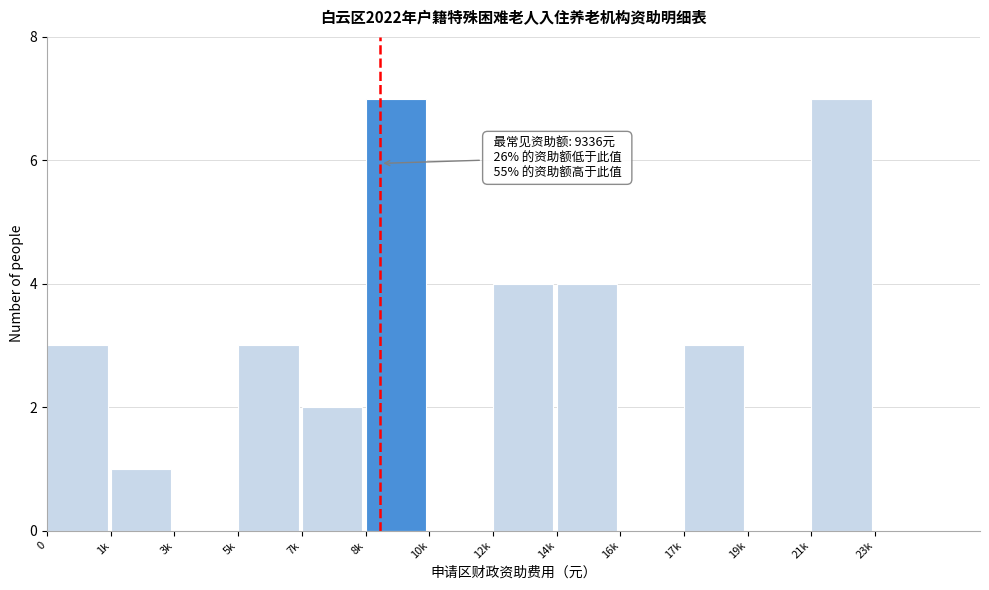

Reading right to left, transcribe all the data shown in this chart.

23k=0	21k=7	19k=0	17k=3	16k=0	14k=4	12k=4	10k=0	8k=7	7k=2	5k=3	3k=0	1k=1	0=3